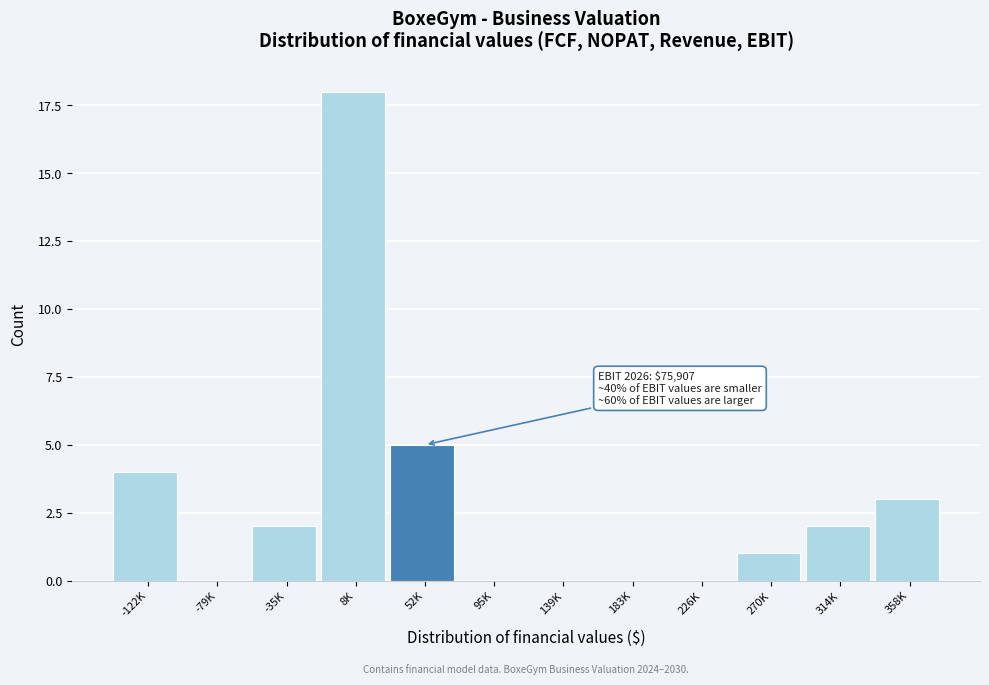

Reading left to right, what are all the values shown in this chart?

-122K=4	-79K=0	-35K=2	8K=18	52K=5	95K=0	139K=0	183K=0	226K=0	270K=1	314K=2	358K=3